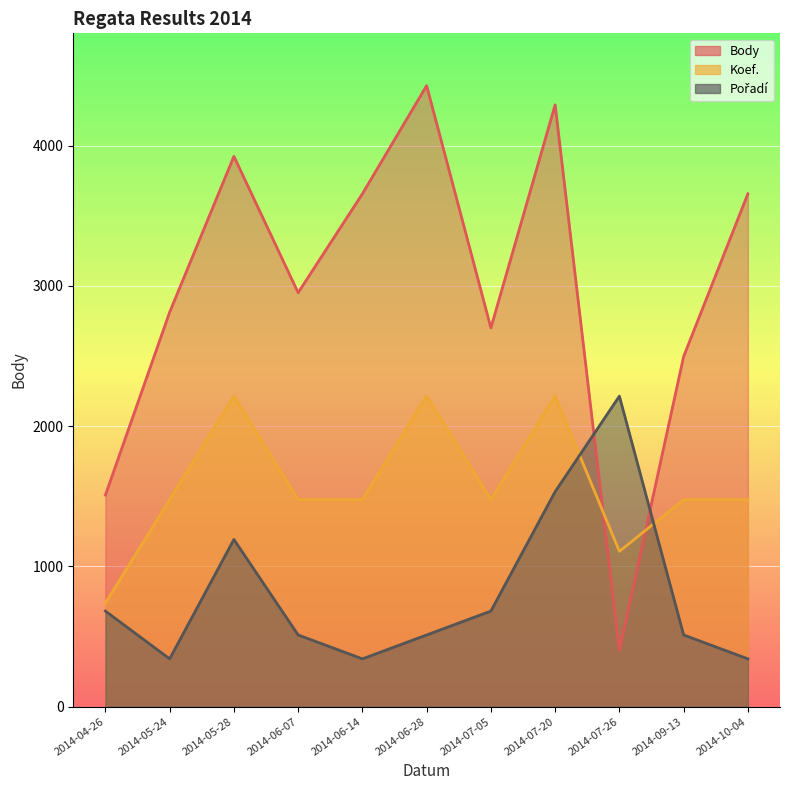

True or false: Pořadí and Koef. intersect in this chart.

True